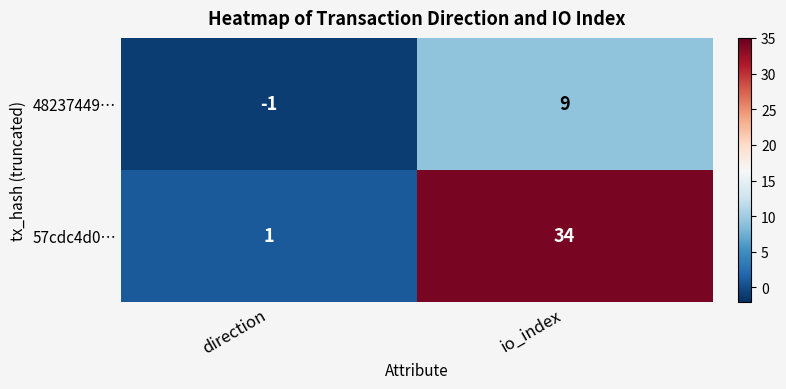

True or false: 57cdc4d0… has a value of 34 at io_index.

True